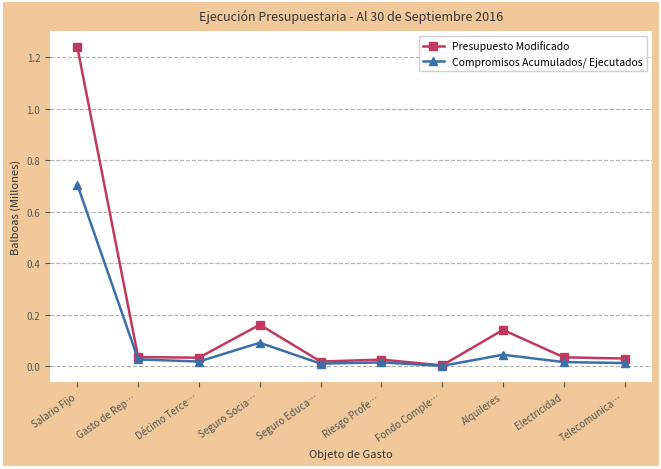

Does the chart have visible grid lines?

Yes